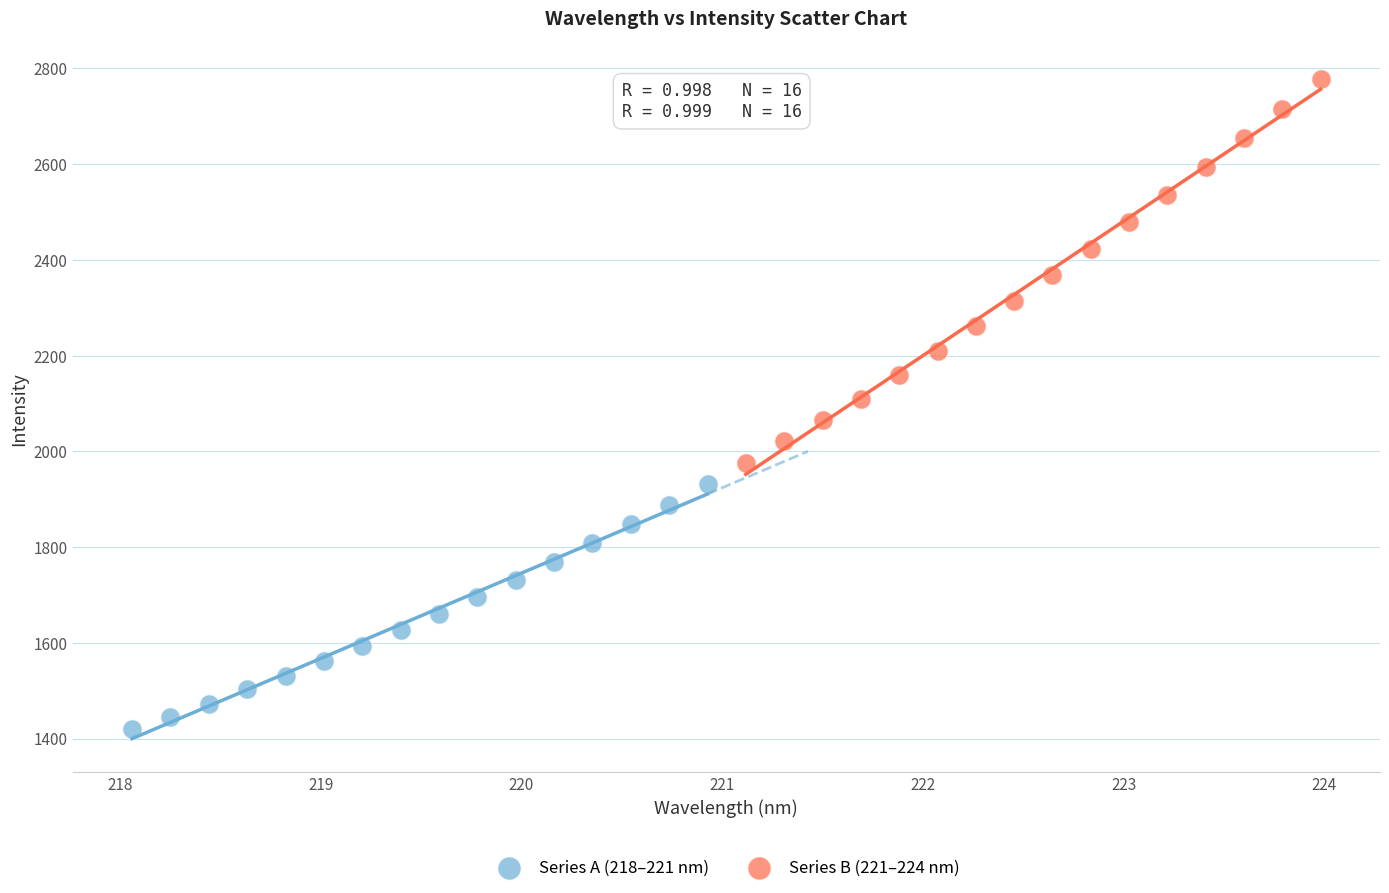

Which series has the widest spread of Y values?

Series B (221–224 nm)